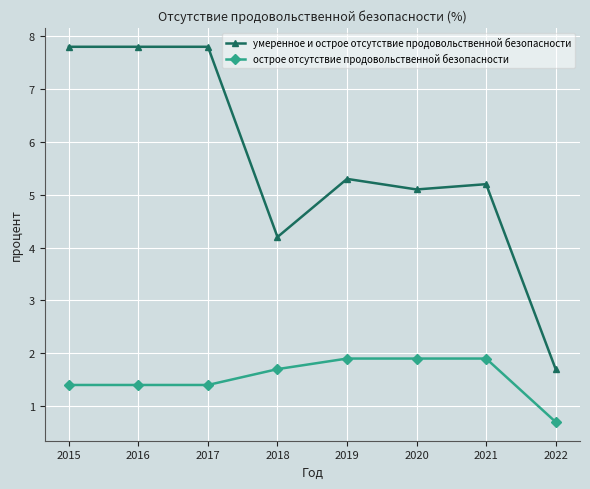

What is the difference between the умеренное и острое отсутствие продовольственной безопасности values at 2015 and 2018?

3.6